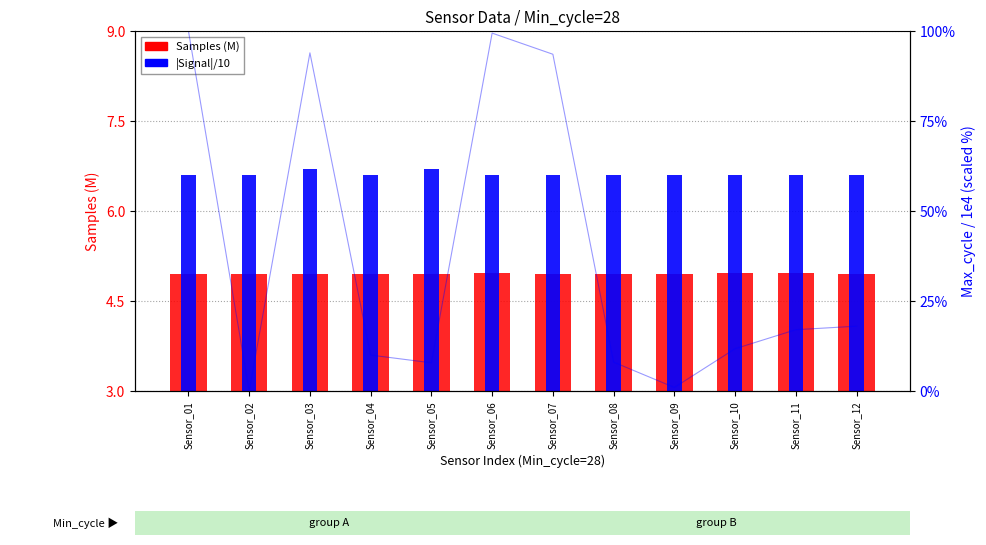

What is the difference between the highest and lowest values at Sensor_06?

1.6